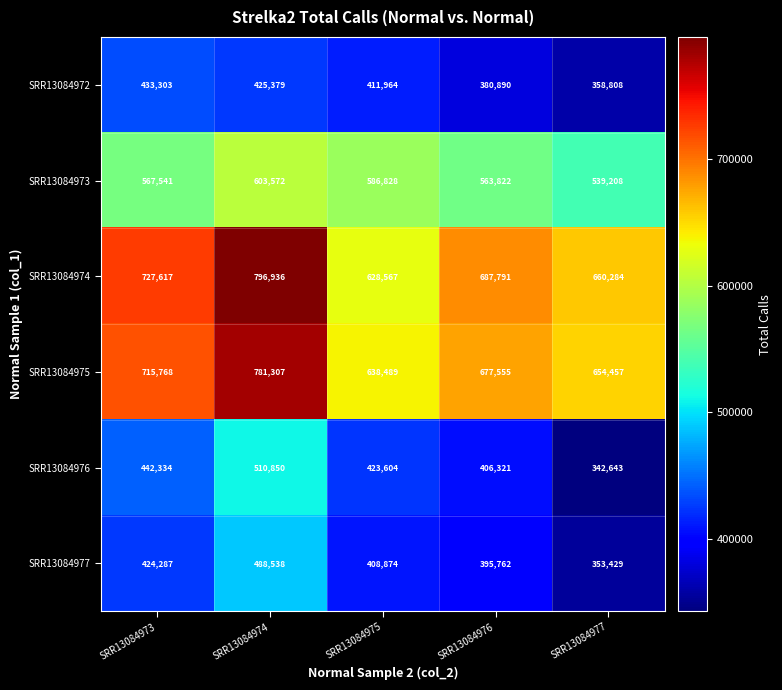

How many SRR13084975 values are between 654457 and 715768?

3